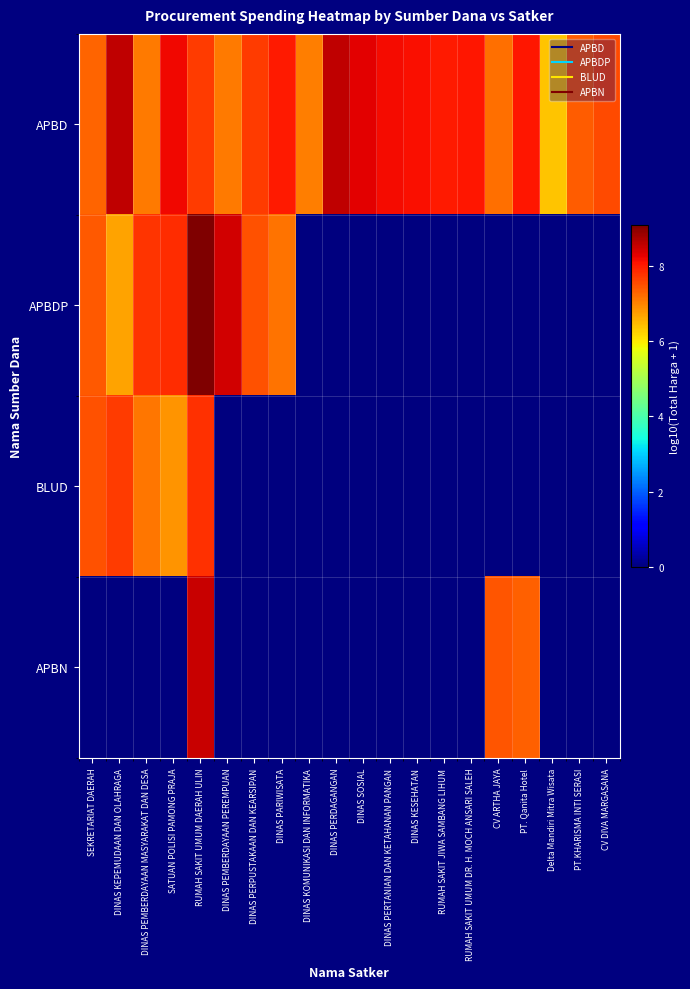

Rank the series at DINAS PARIWISATA from highest to lowest value.

APBD, APBDP, BLUD, APBN